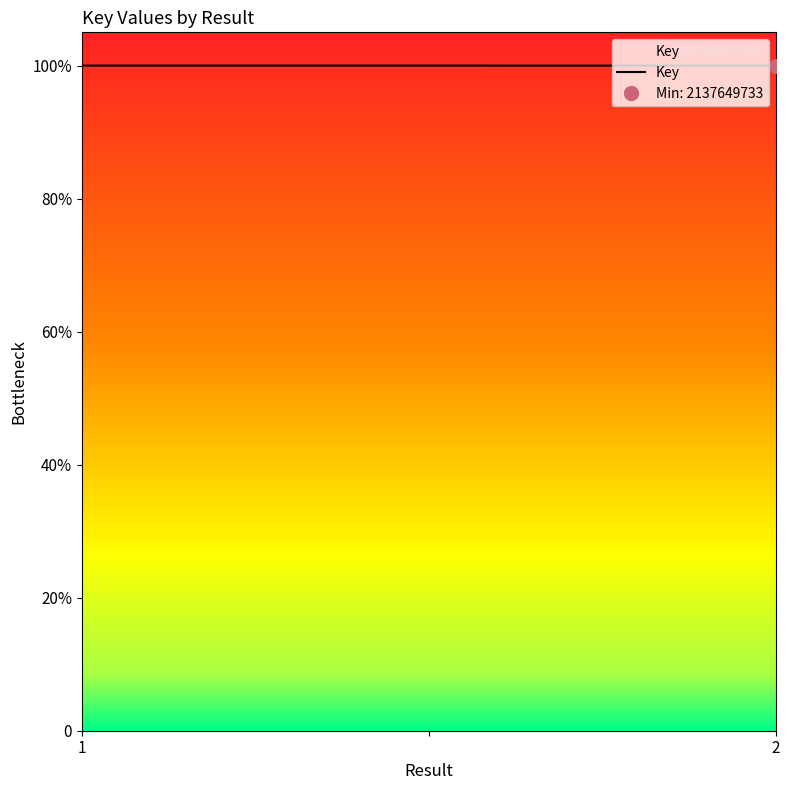

Rank the categories by value from highest to lowest.

1, , 2